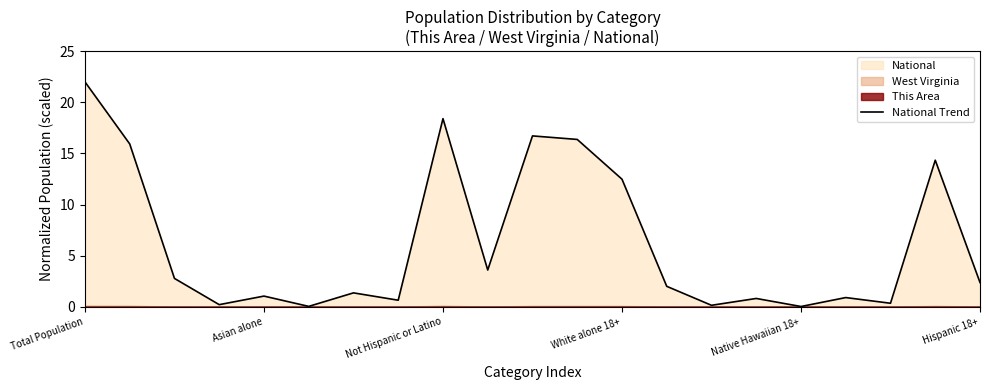

True or false: National Trend has a value of 22.0 at Total Population.

True